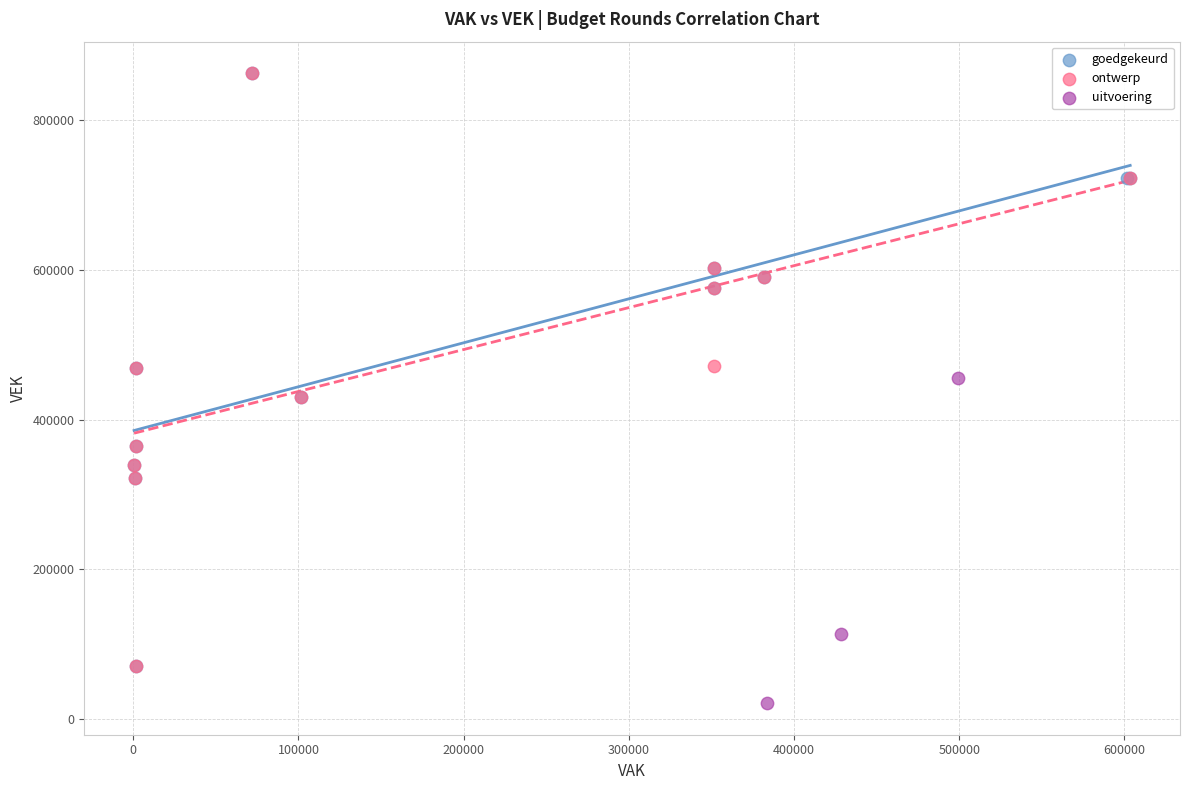

Which series reaches the minimum Y coordinate?

uitvoering